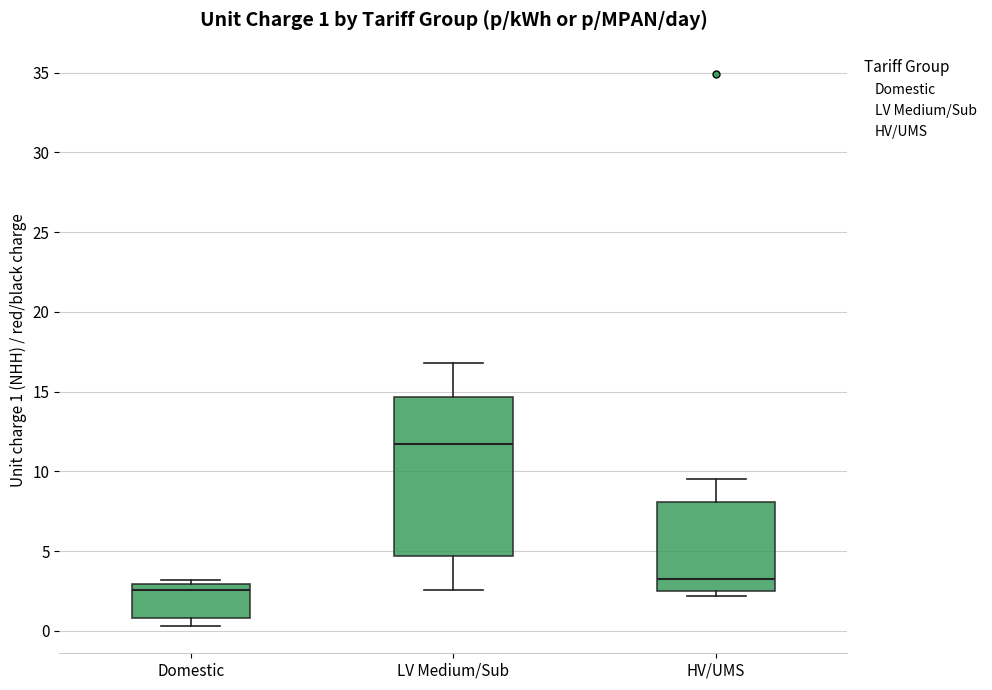

Which box's median line is the highest?

LV Medium/Sub